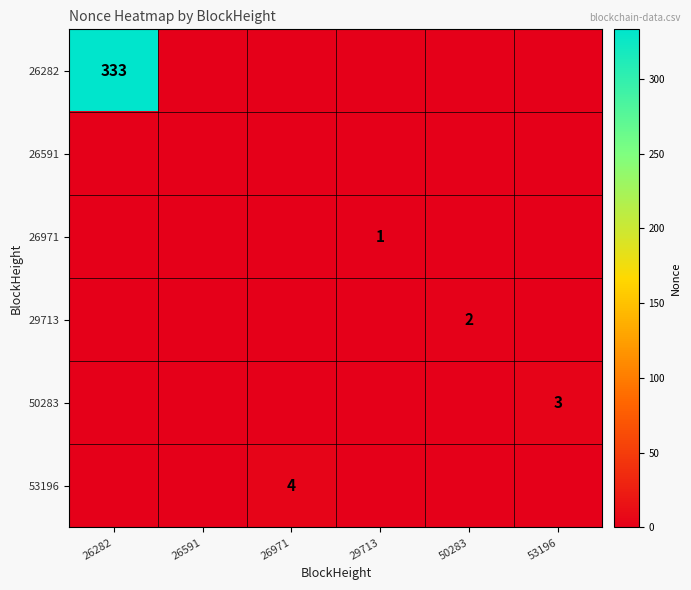

What is the spread (max minus min) of values at 29713?

1